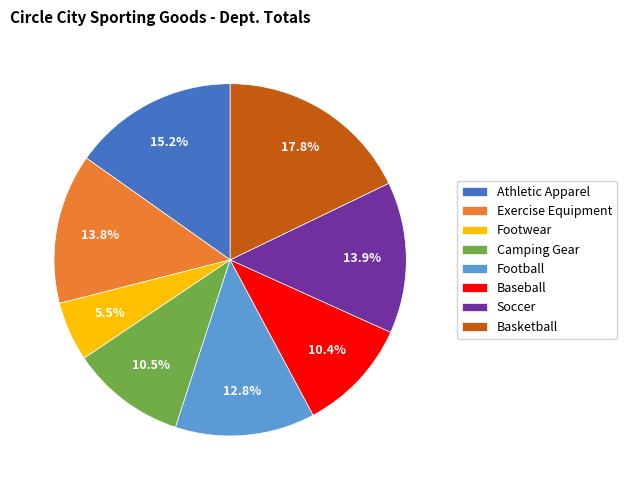

What percentage is NOT represented by Camping Gear?

89.5%